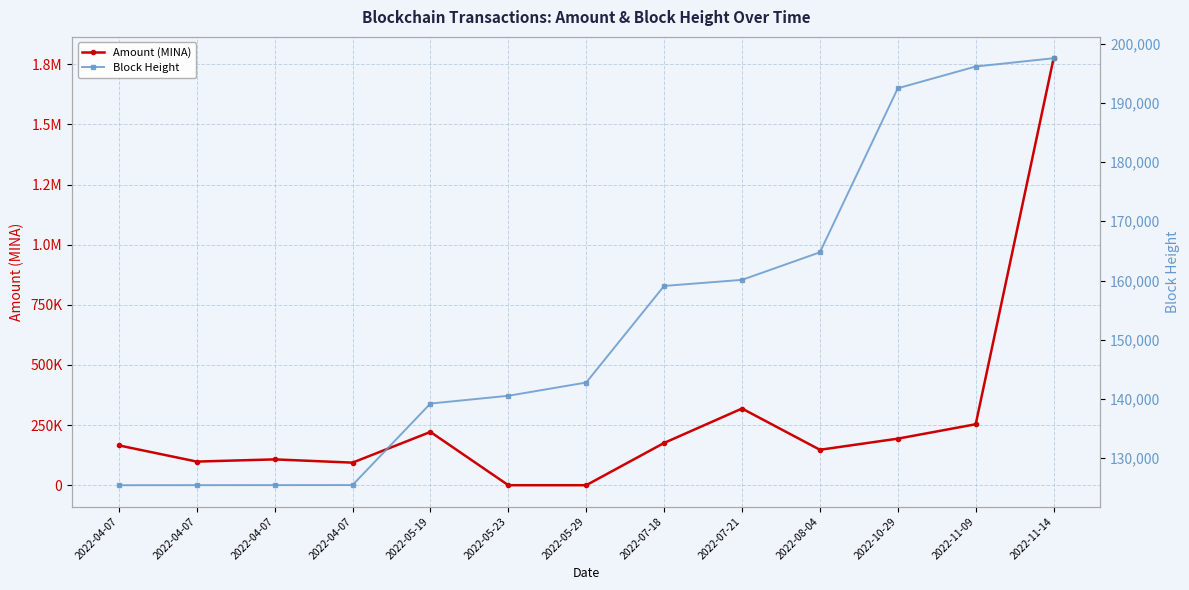

Reading right to left, transcribe all the data shown in this chart.

Amount (MINA): 1775350.6	253480.5	193587.1	147284.6	318803.8	175730.1	0.0	0.0	221514.1	93829.2	107364.0	98216.3	165542.4
Block Height: 197532.0	196133.0	192463.0	164766.0	160111.0	159086.0	142776.0	140539.0	139225.0	125463.0	125454.0	125448.0	125439.0